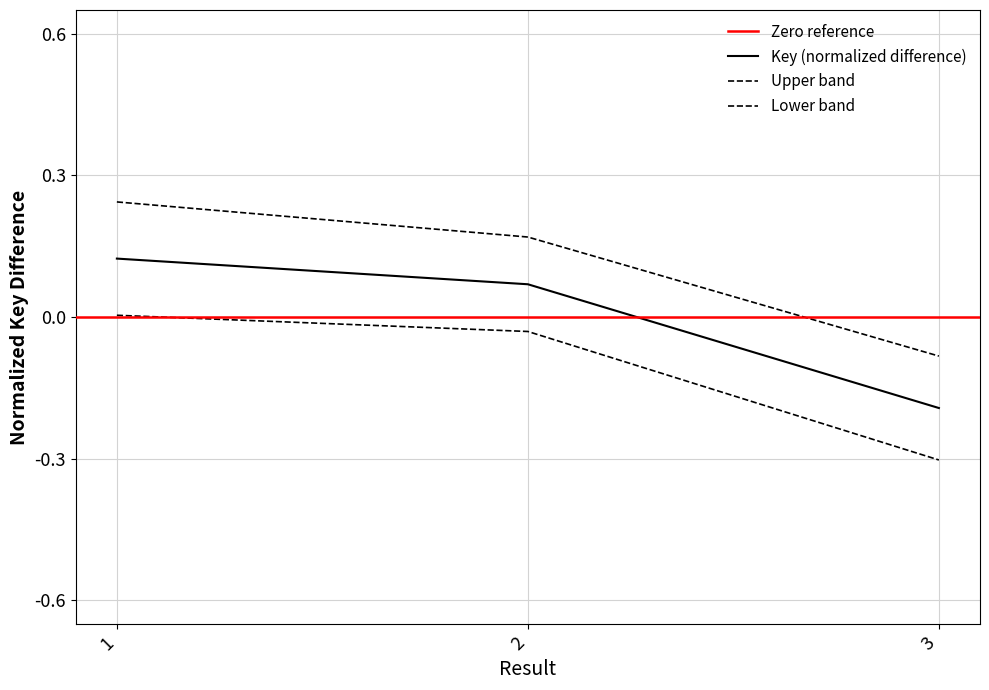

At which label is the value closest to 0?

2